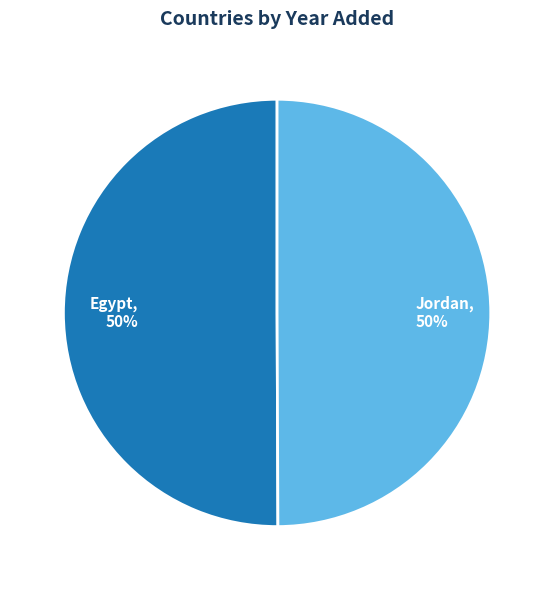

To the nearest percent, what portion does Egypt represent?

50%